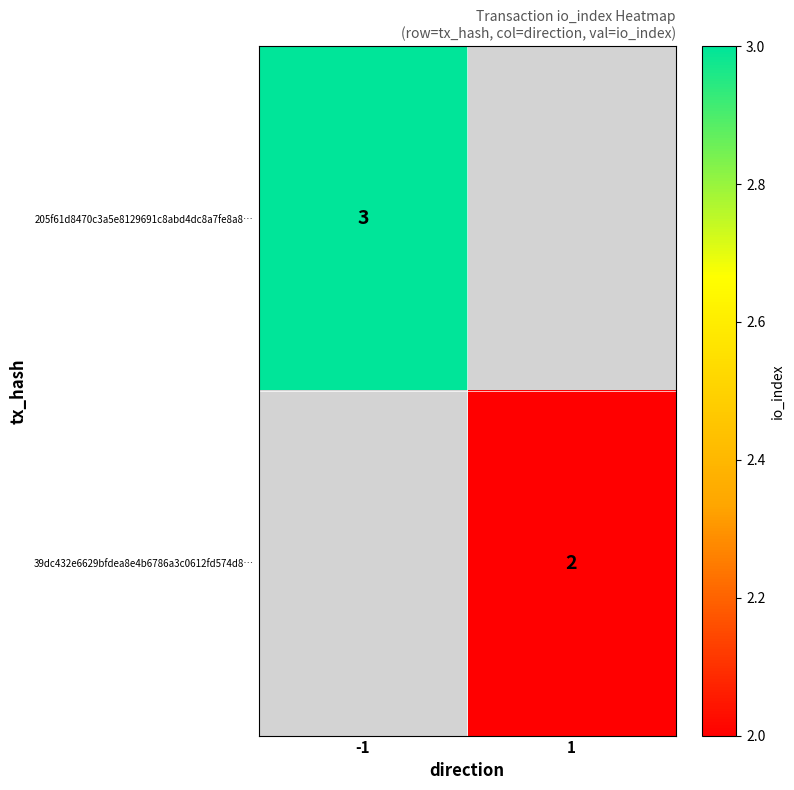

At how many categories does at least one series exceed 2?

1